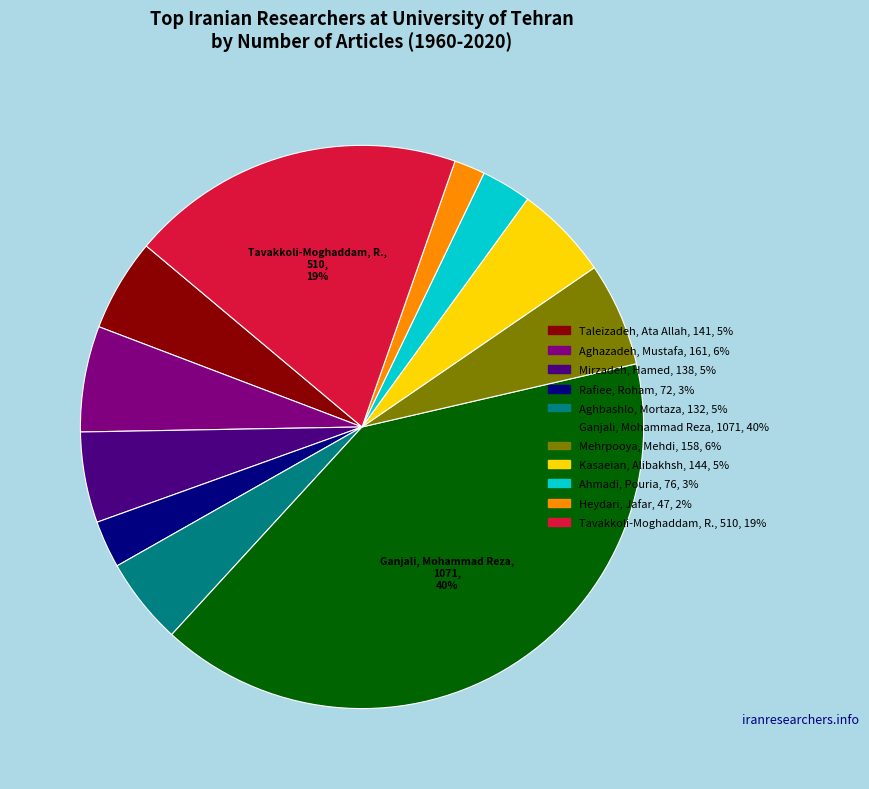

Is Mehrpooya, Mehdi the majority of the pie?

No